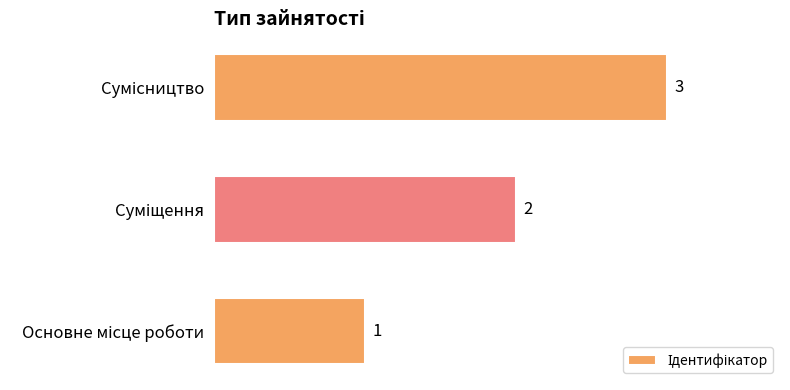

Count the values in the range 1 to 3.

3